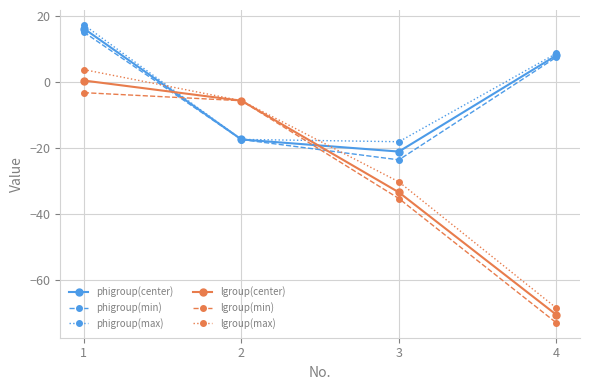

Which category has the highest value across all series?

1